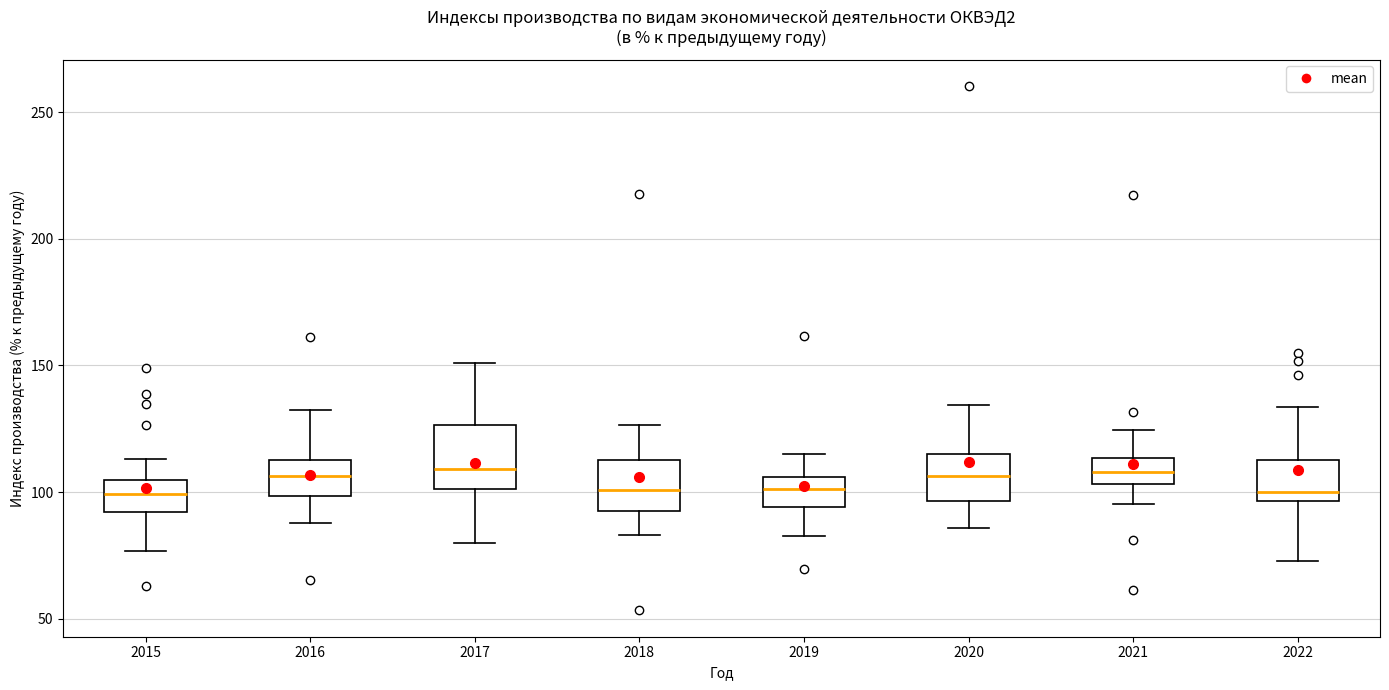

Reading left to right, transcribe this box plot: for each box, give where its median line is, the range the box spans, and where its two whiskers end, as read against the y-axis. The values are not printed on the chart, so give them approximately, as read against the axis.

2015: median 100, box 90 to 105, whiskers 75 to 115
2016: median 105, box 100 to 115, whiskers 90 to 130
2017: median 110, box 100 to 125, whiskers 80 to 150
2018: median 100, box 90 to 115, whiskers 85 to 125
2019: median 100, box 95 to 105, whiskers 85 to 115
2020: median 105, box 95 to 115, whiskers 85 to 135
2021: median 110, box 105 to 115, whiskers 95 to 125
2022: median 100, box 95 to 115, whiskers 75 to 135